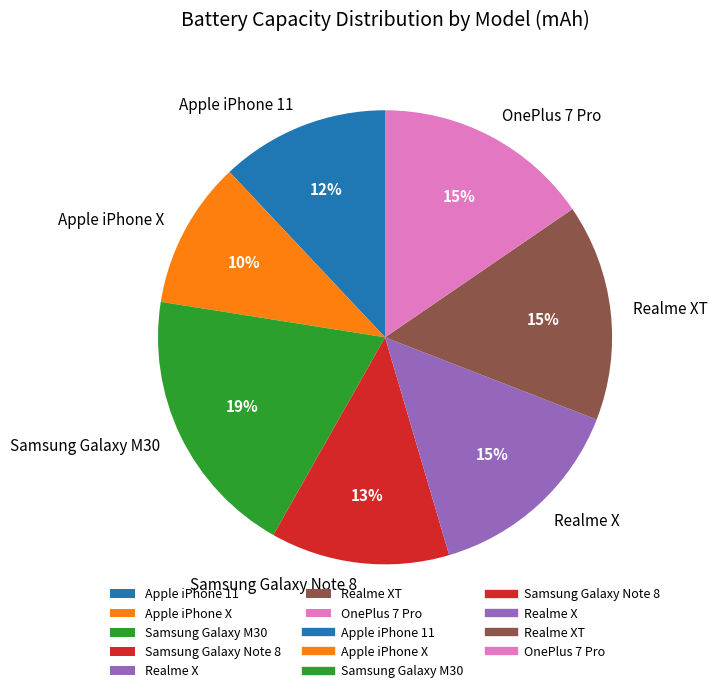

How many slices are in this pie chart?

7